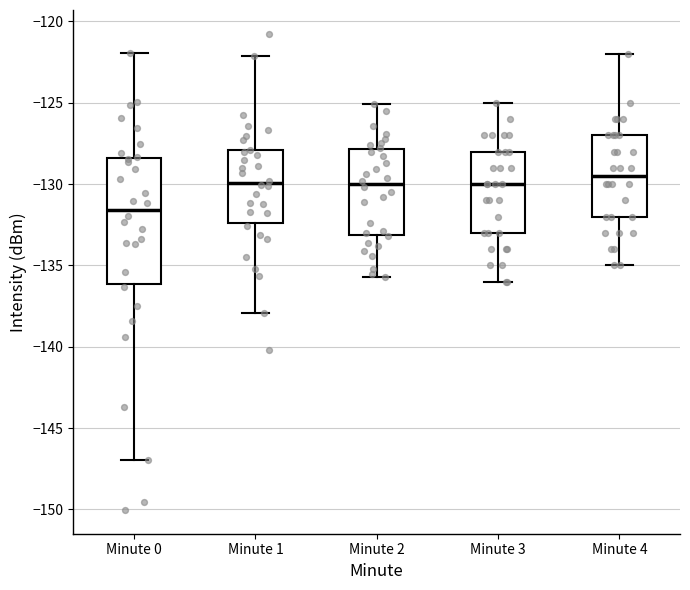

Where does the median line of the box for Minute 0 sit on the y-axis? The values are not printed on the chart, so give them approximately, as read against the axis.

-131.5